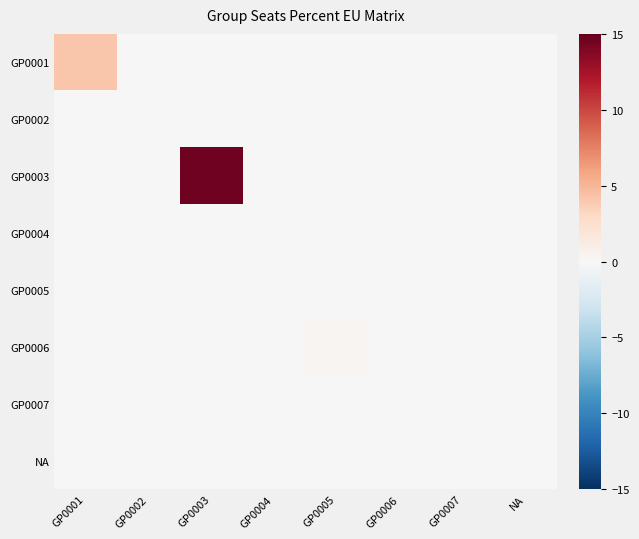

Reading left to right, list all the values displayed in this chart.

GP0001: GP0001=4.2	GP0002=0.0	GP0003=0.0	GP0004=0.0	GP0005=0.0	GP0006=0.0	GP0007=0.0	NA=0.0
GP0002: GP0001=0.0	GP0002=0.0	GP0003=0.0	GP0004=0.0	GP0005=0.0	GP0006=0.0	GP0007=0.0	NA=0.0
GP0003: GP0001=0.0	GP0002=0.0	GP0003=14.6	GP0004=0.0	GP0005=0.0	GP0006=0.0	GP0007=0.0	NA=0.0
GP0004: GP0001=0.0	GP0002=0.0	GP0003=0.0	GP0004=0.0	GP0005=0.0	GP0006=0.0	GP0007=0.0	NA=0.0
GP0005: GP0001=0.0	GP0002=0.0	GP0003=0.0	GP0004=0.0	GP0005=0.0	GP0006=0.0	GP0007=0.0	NA=0.0
GP0006: GP0001=0.0	GP0002=0.0	GP0003=0.0	GP0004=0.0	GP0005=0.2	GP0006=0.0	GP0007=0.0	NA=0.0
GP0007: GP0001=0.0	GP0002=0.0	GP0003=0.0	GP0004=0.0	GP0005=0.0	GP0006=0.0	GP0007=0.0	NA=0.0
NA: GP0001=0.0	GP0002=0.0	GP0003=0.0	GP0004=0.0	GP0005=0.0	GP0006=0.0	GP0007=0.0	NA=0.0